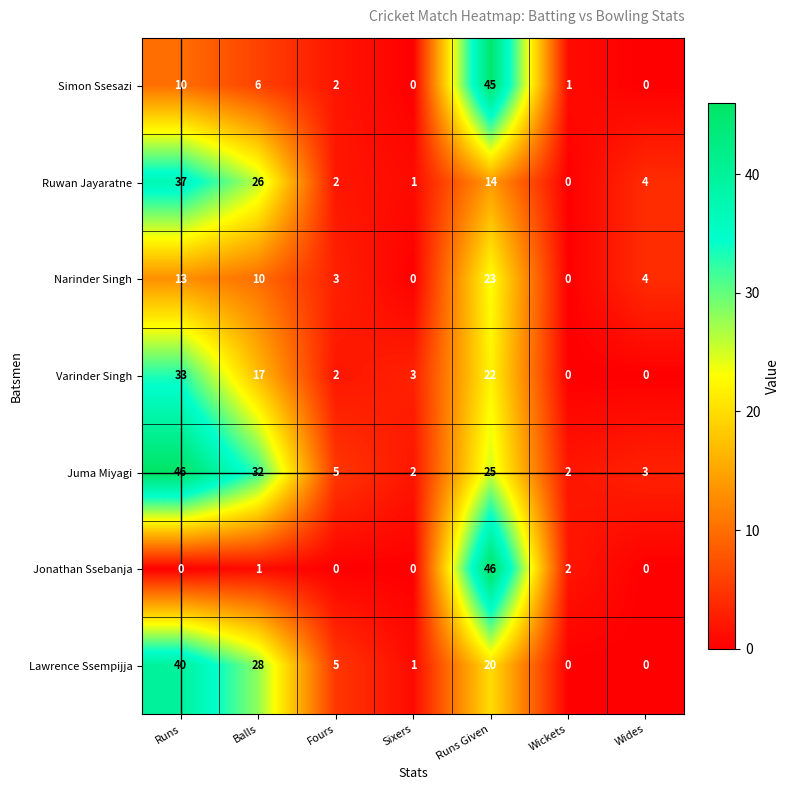

At how many categories does at least one series exceed 16?

3